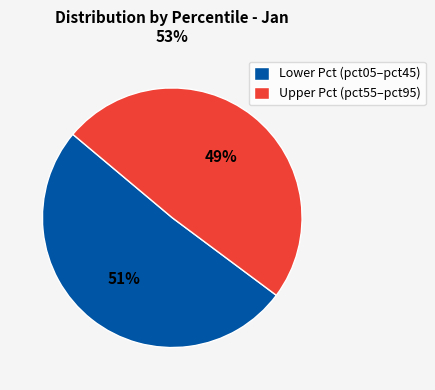

Which slice is the largest?

Lower Pct (pct05–pct45)